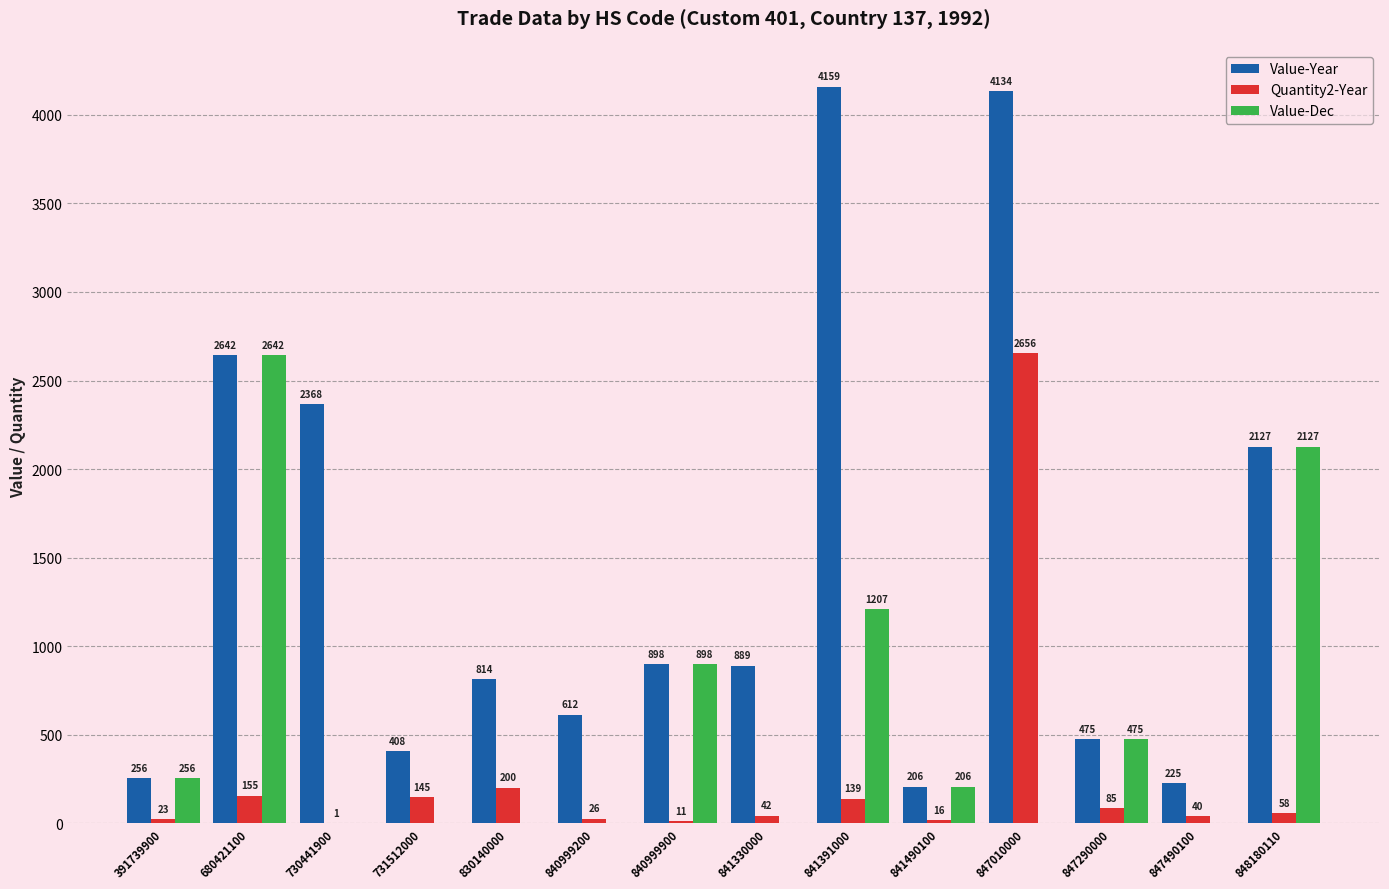

How many categories are shown in the chart?

14